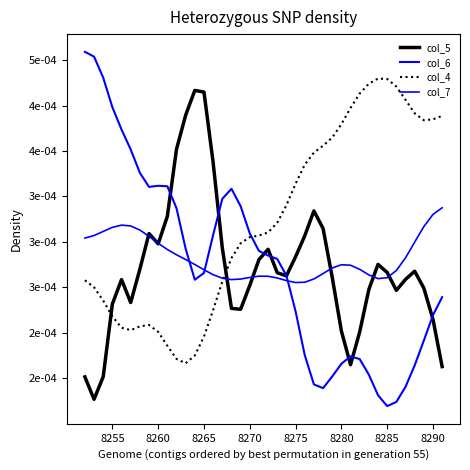

Is this an area chart (filled region under the line)?

No